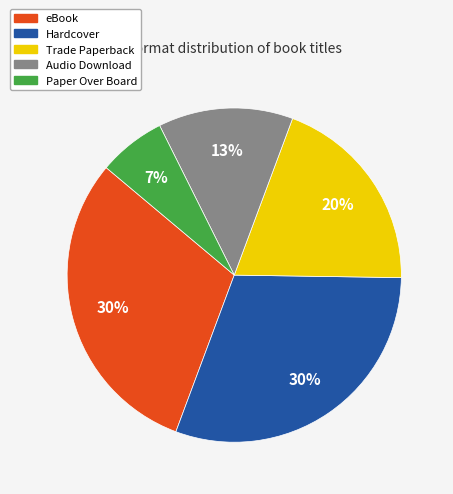

Which category has the smallest portion of the pie?

Paper Over Board